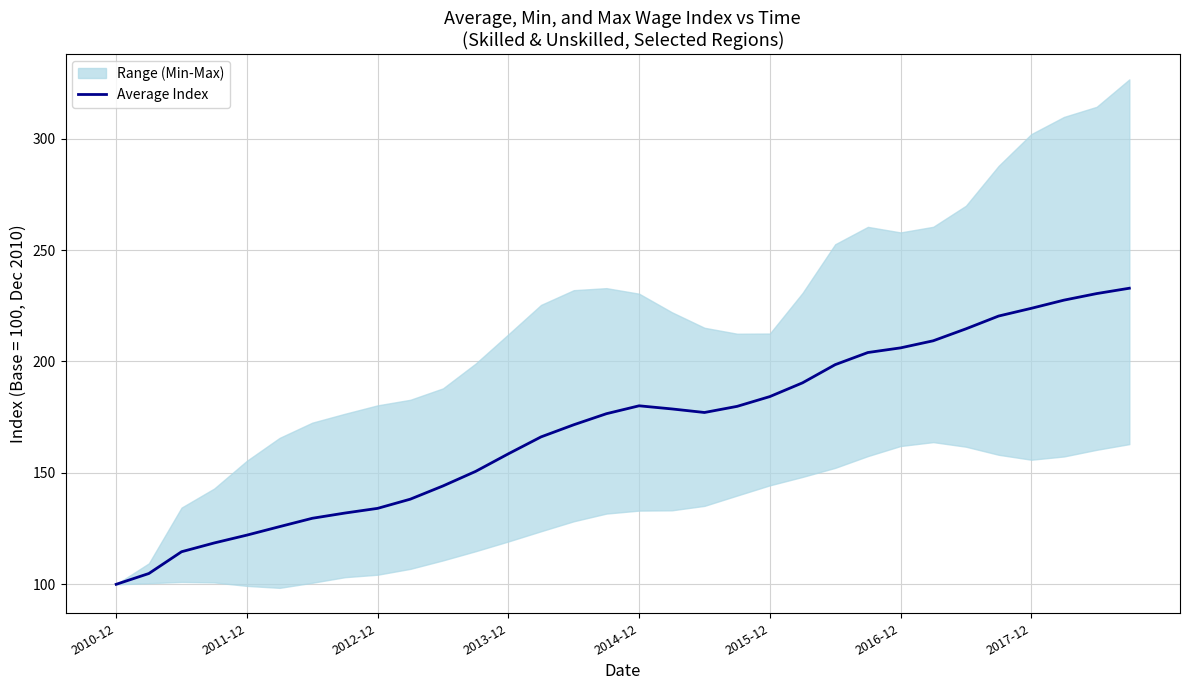

At which category does the chart reach its peak across all series?

31